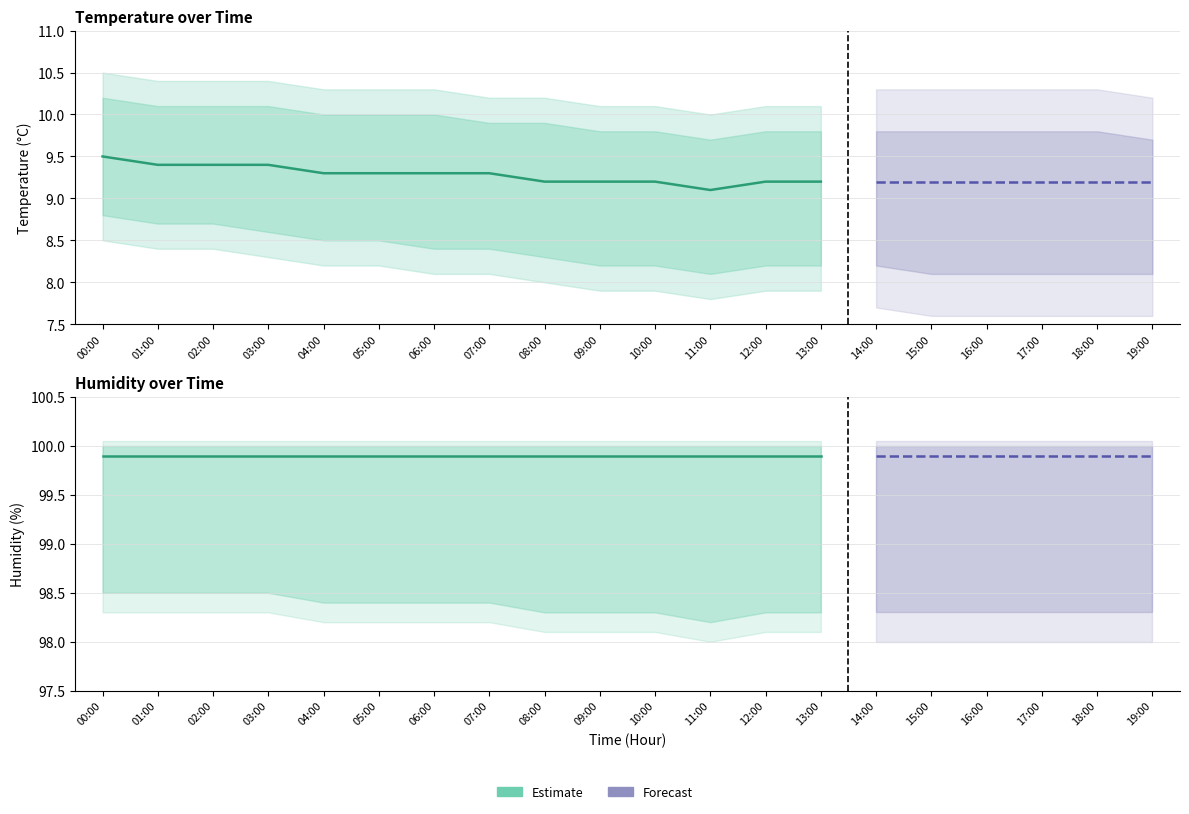

True or false: temperature and humidity intersect in this chart.

False